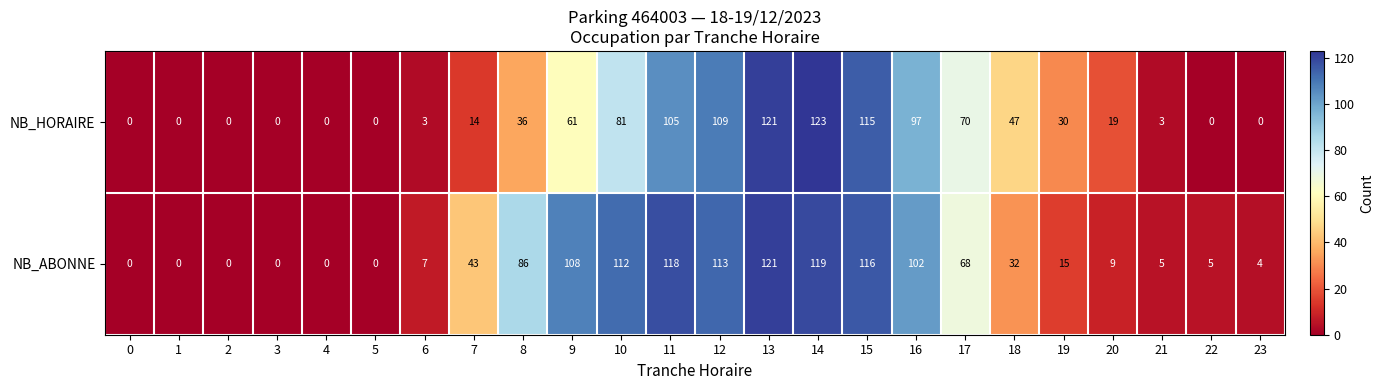

At how many categories does at least one series exceed 3?

18